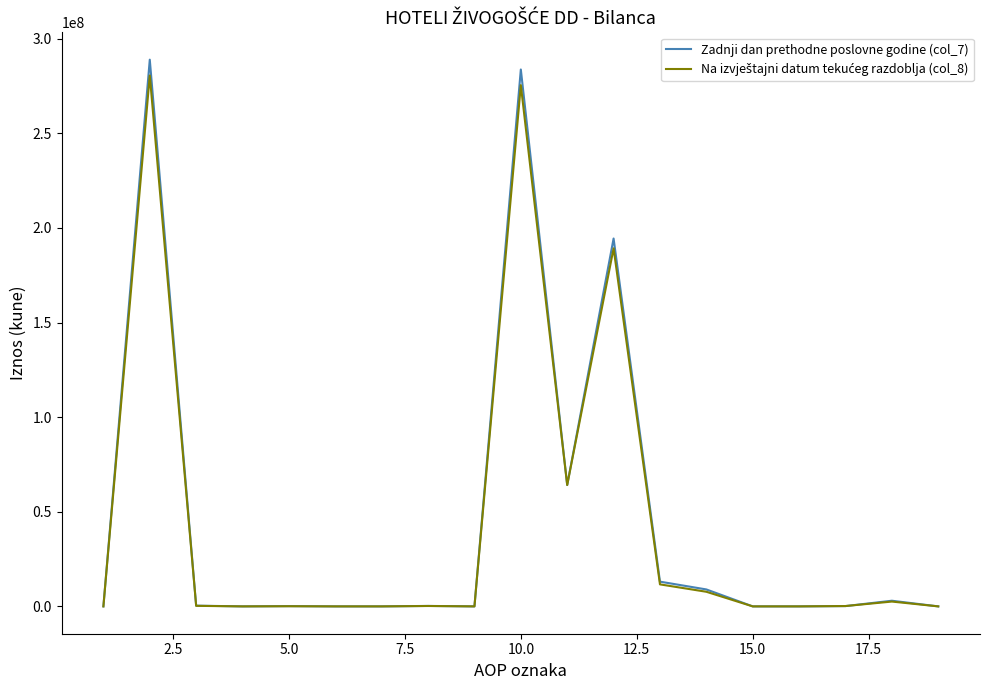

Does the chart have visible grid lines?

No